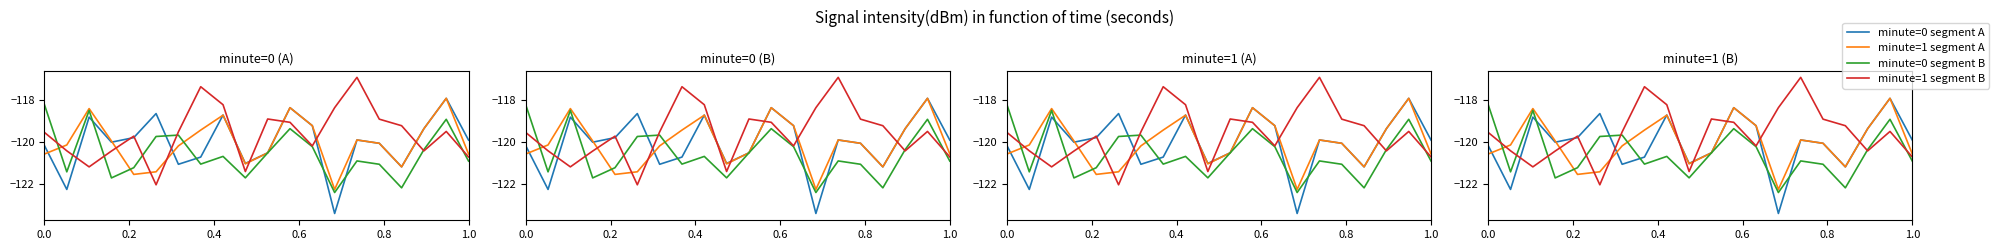

True or false: minute=1 segment B and minute=0 segment A cross at least once.

True